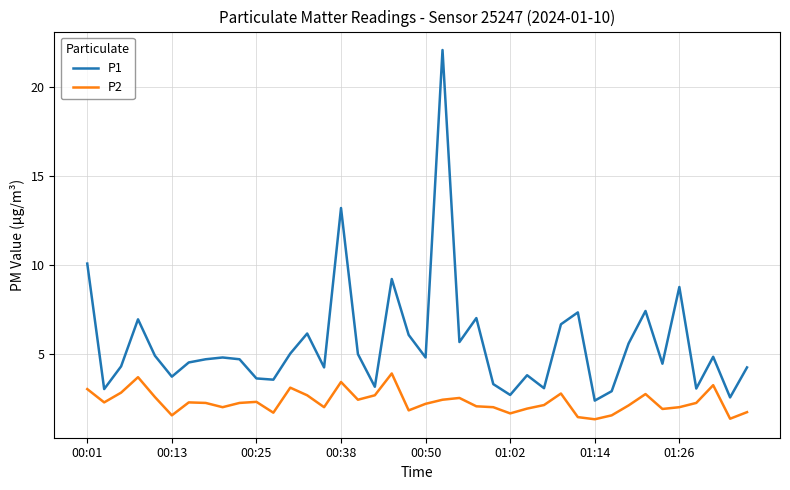

Rank the series by their average value, from lowest to highest.

P2, P1